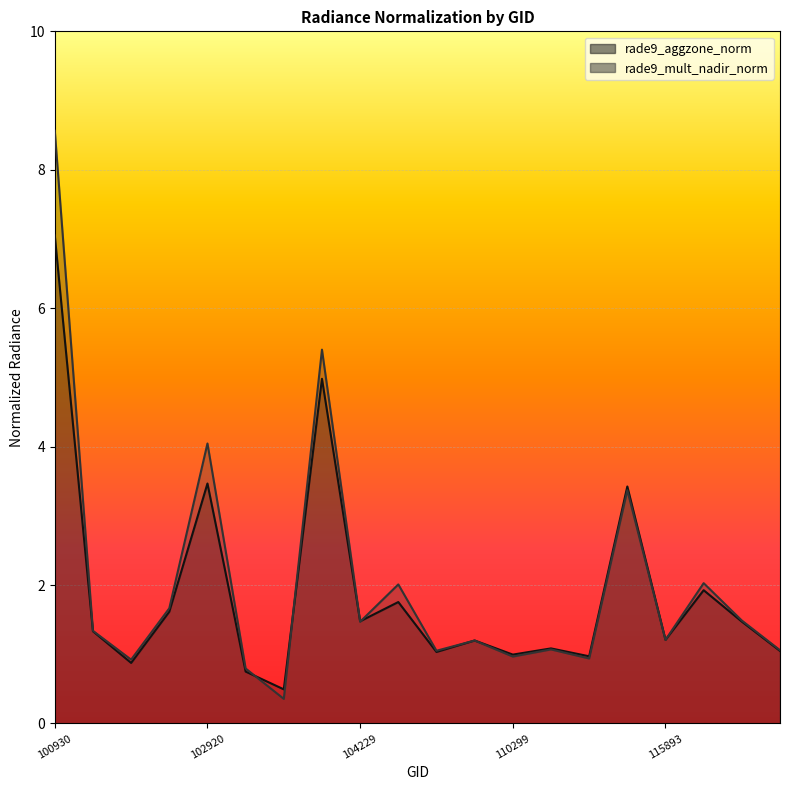

Is it true that rade9_aggzone_norm equals 1.9 at 121308?

True